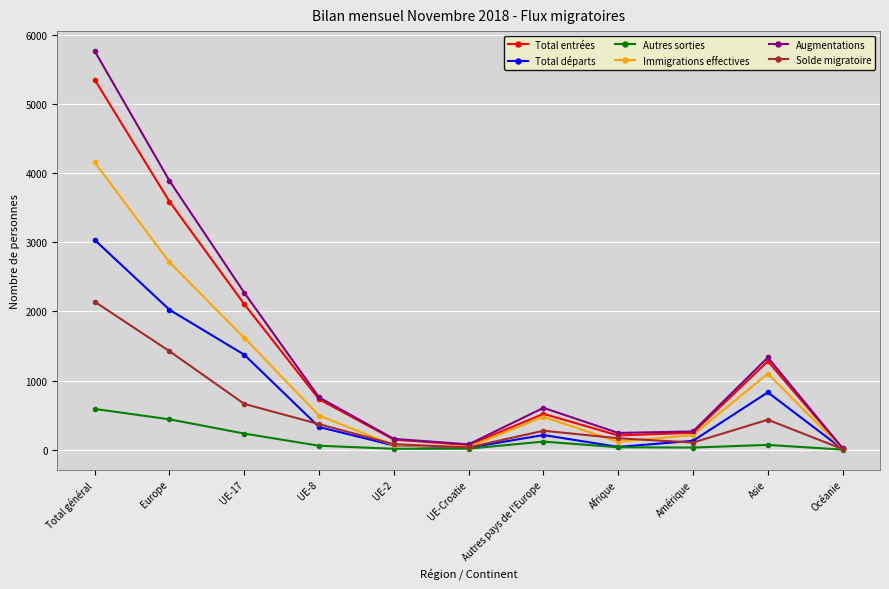

What are all the series names shown in the legend?

Total entrées, Total départs, Autres sorties, Immigrations effectives, Augmentations, Solde migratoire